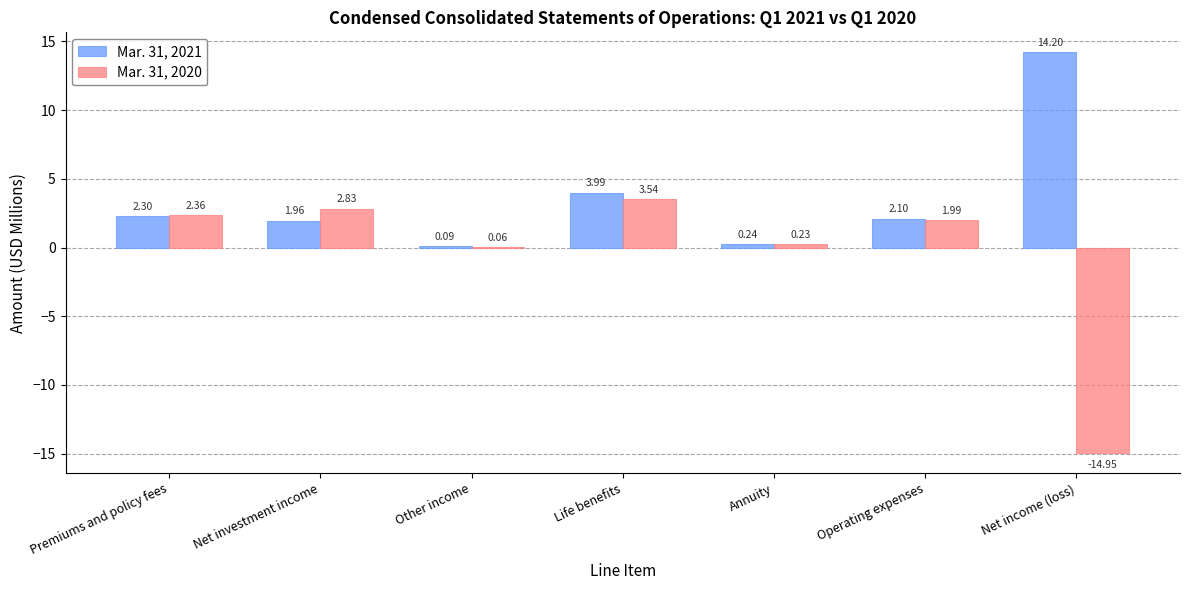

What is the sum of all Mar. 31, 2021 values?

24.9